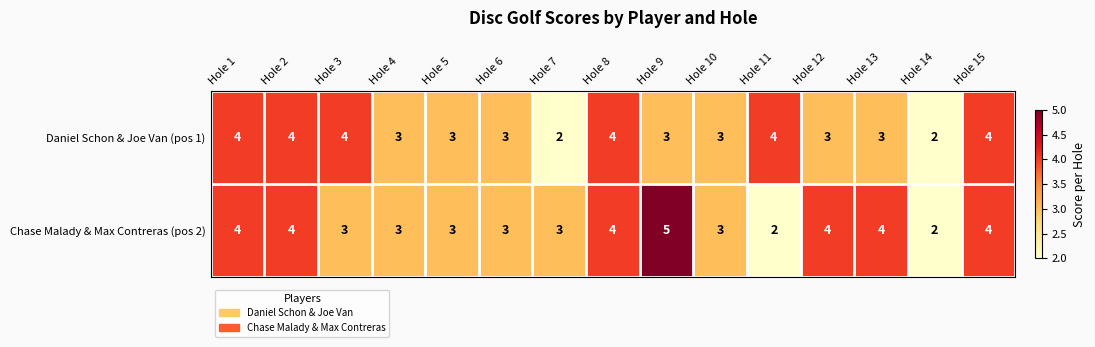

What is the maximum value for Chase Malady & Max Contreras (pos 2)?

5